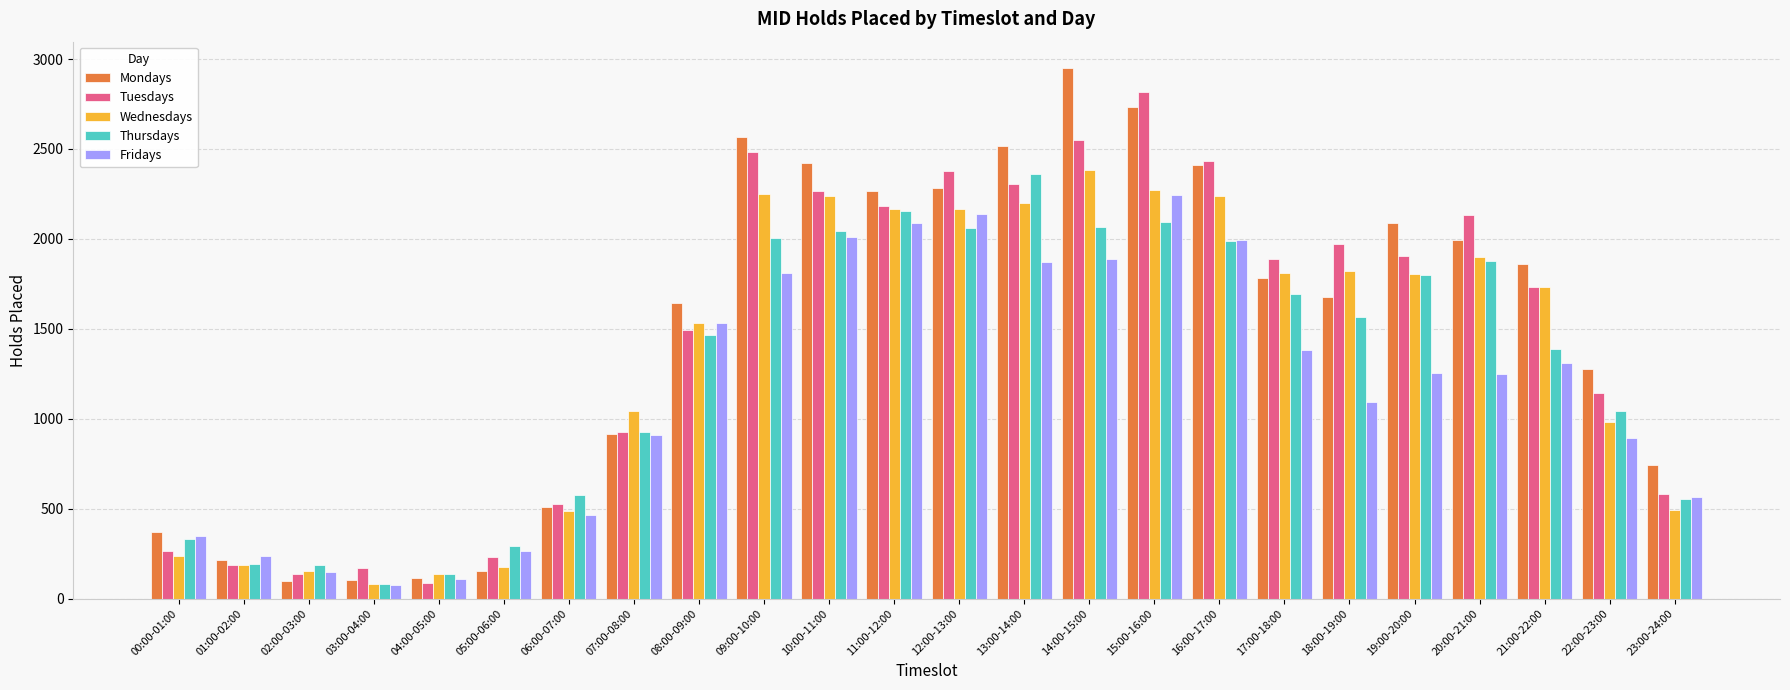

What is the spread (max minus min) of values at 12:00-13:00?

316